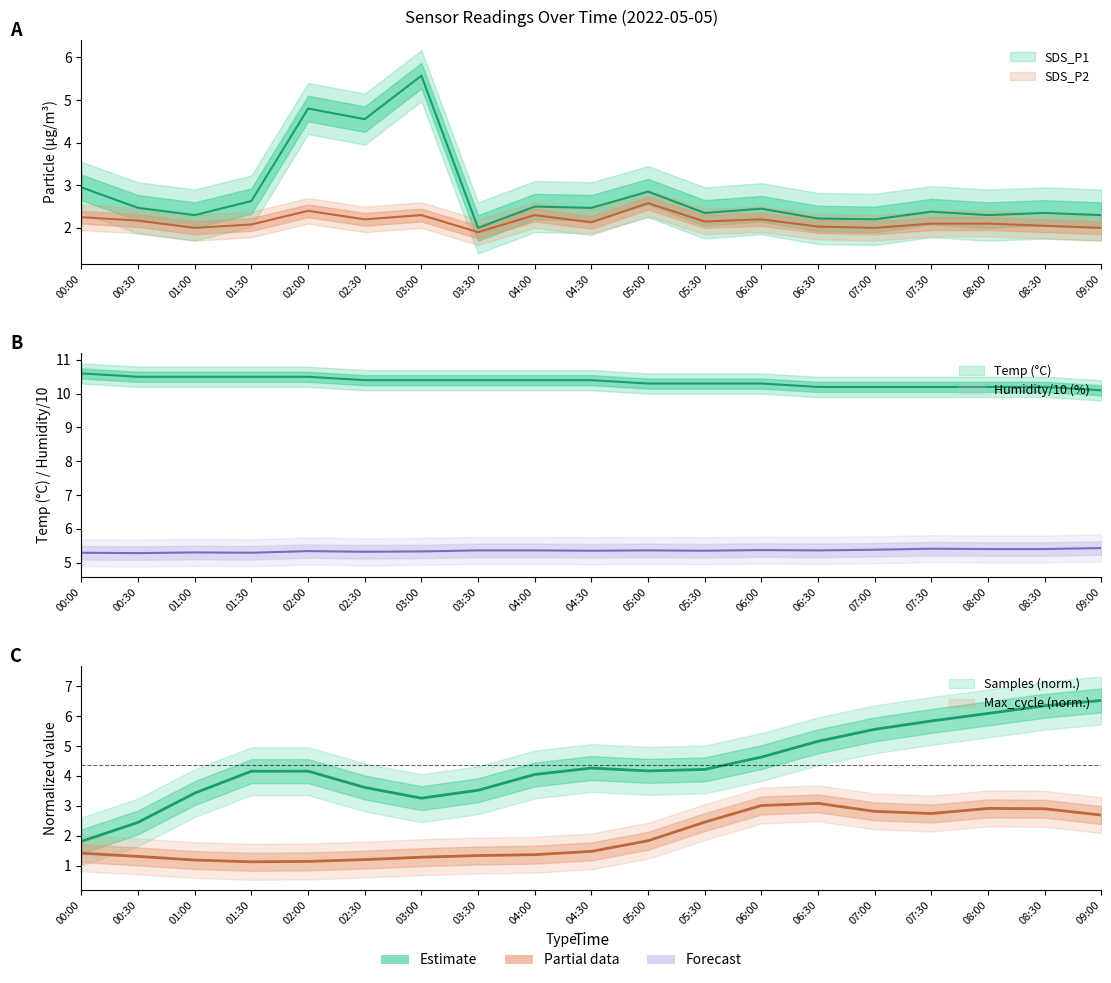

At which label does SDS_P2 reach its minimum?

03:30